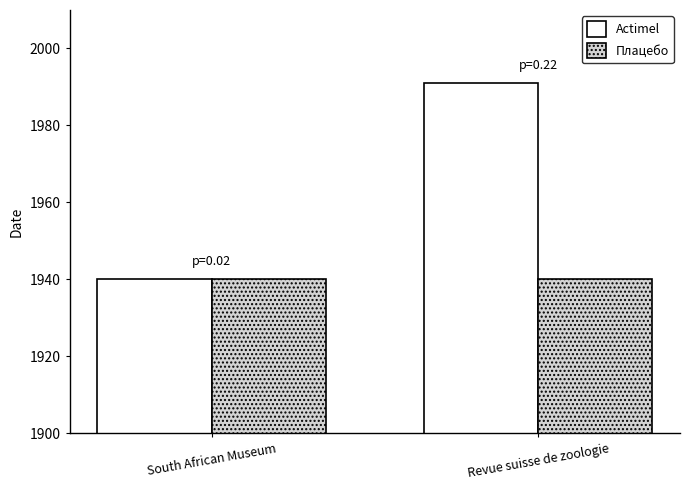

Rank the categories by Actimel value from highest to lowest.

Revue suisse de zoologie, South African Museum